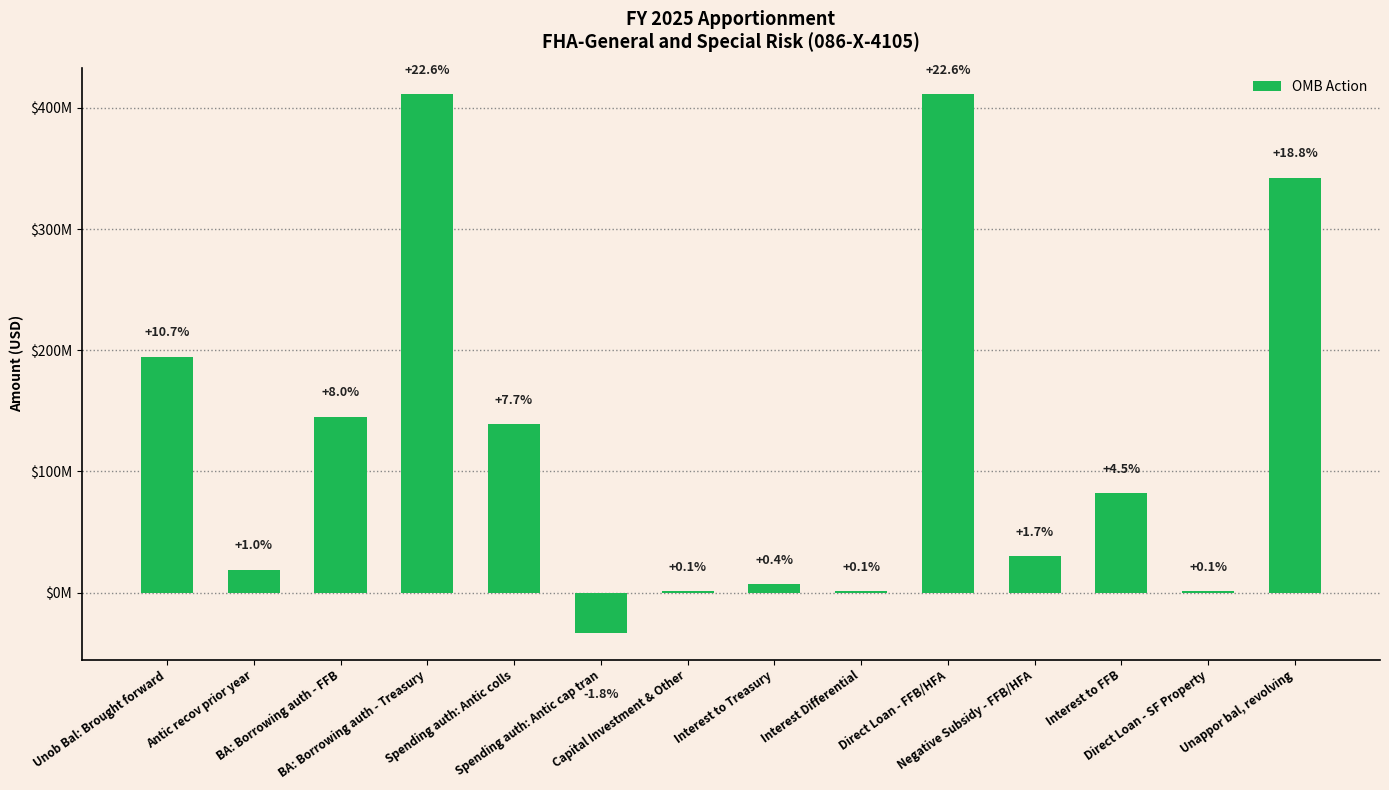

At which category does the chart reach its peak across all series?

BA: Borrowing auth - Treasury